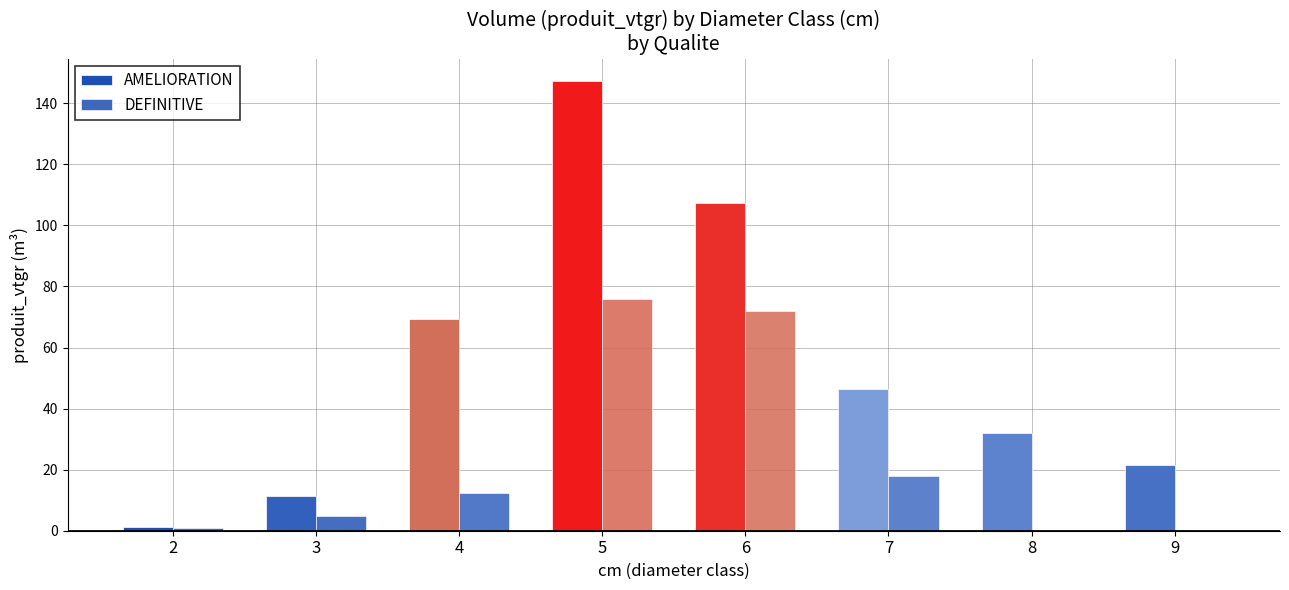

Rank the categories by AMELIORATION value from lowest to highest.

2, 3, 9, 8, 7, 4, 6, 5